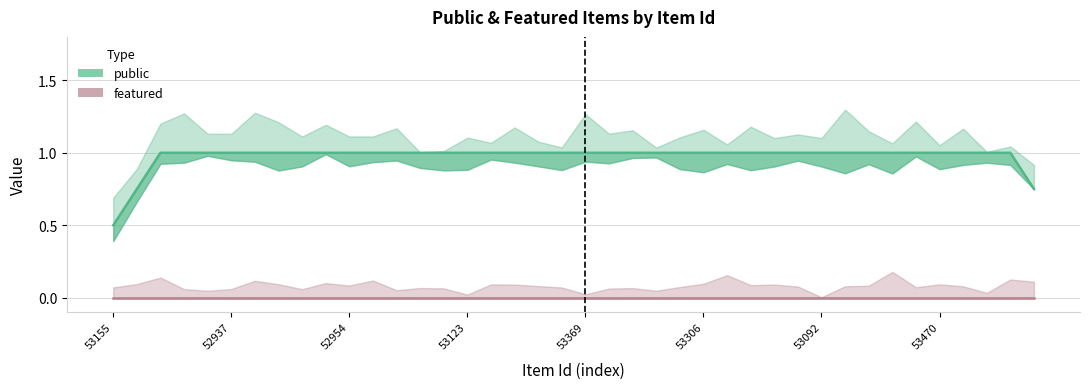

Which series has the largest total across all categories?

public